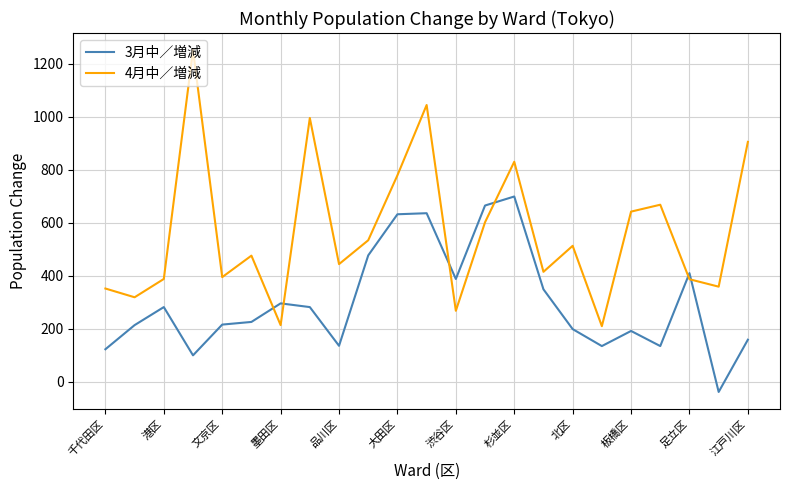

How many times do 3月中／増減 and 4月中／増減 cross each other?

6